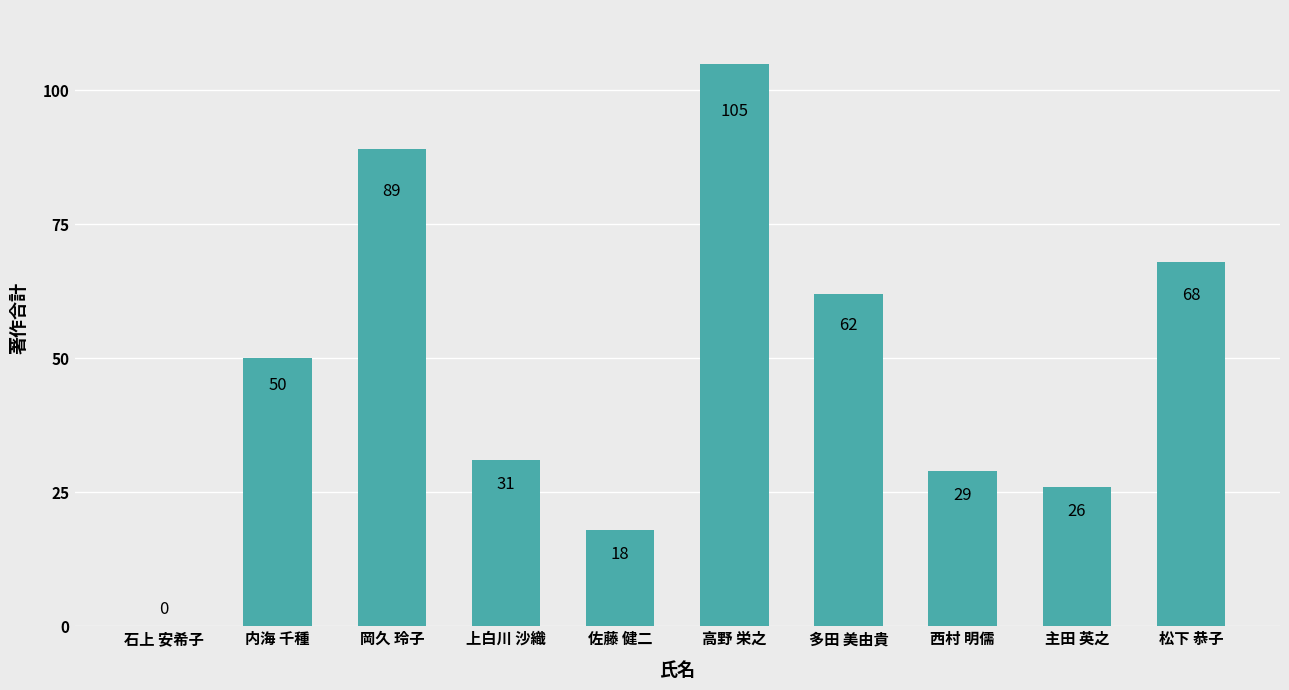

Read the value at 高野 栄之.

105